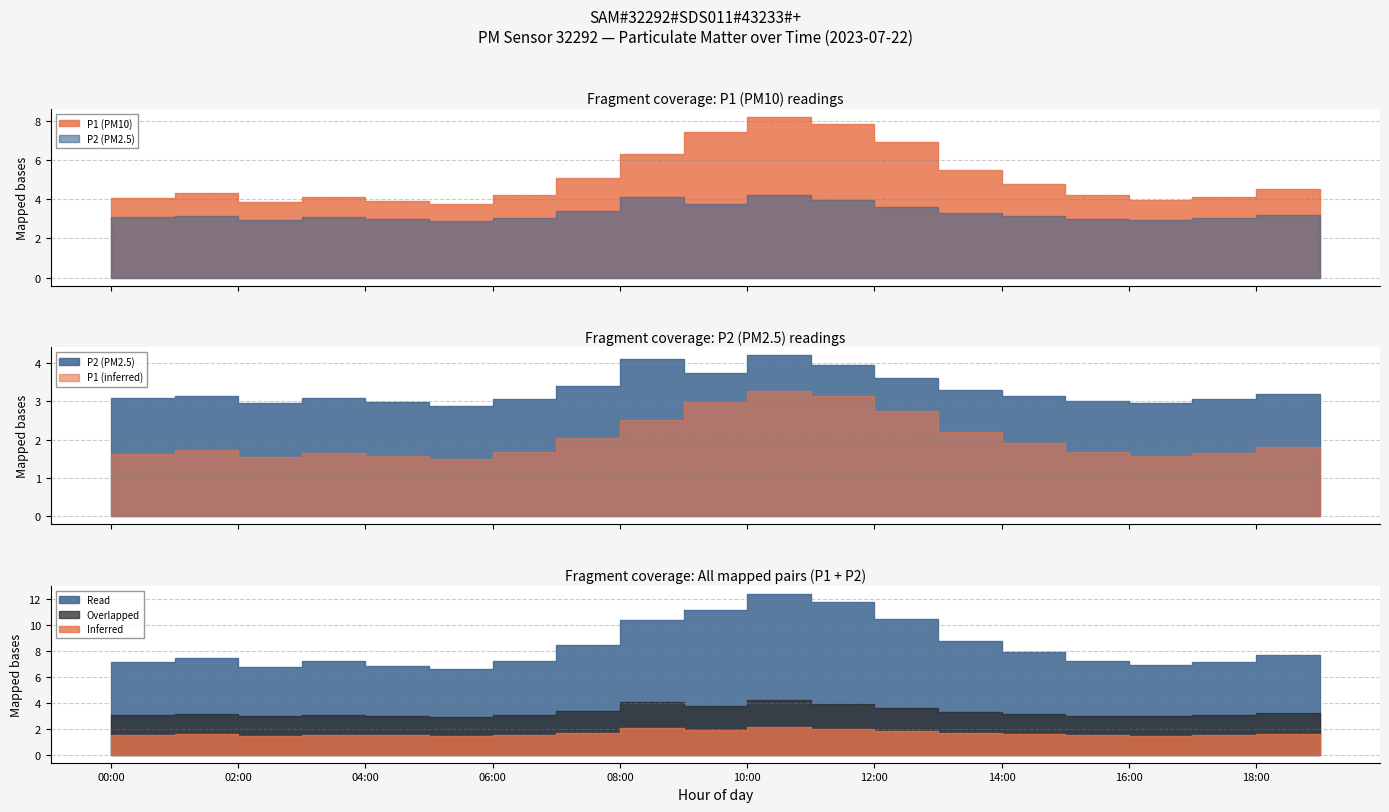

Between 02:00 and 05:00, which series saw the biggest shift?

P1